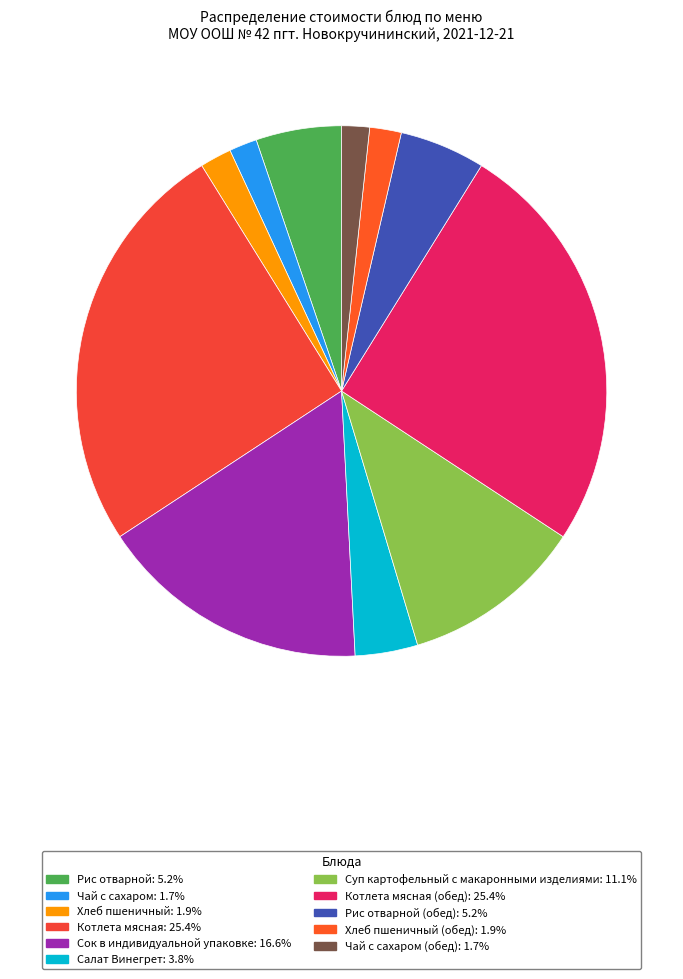

To the nearest percent, what is the average slice percentage?

9%